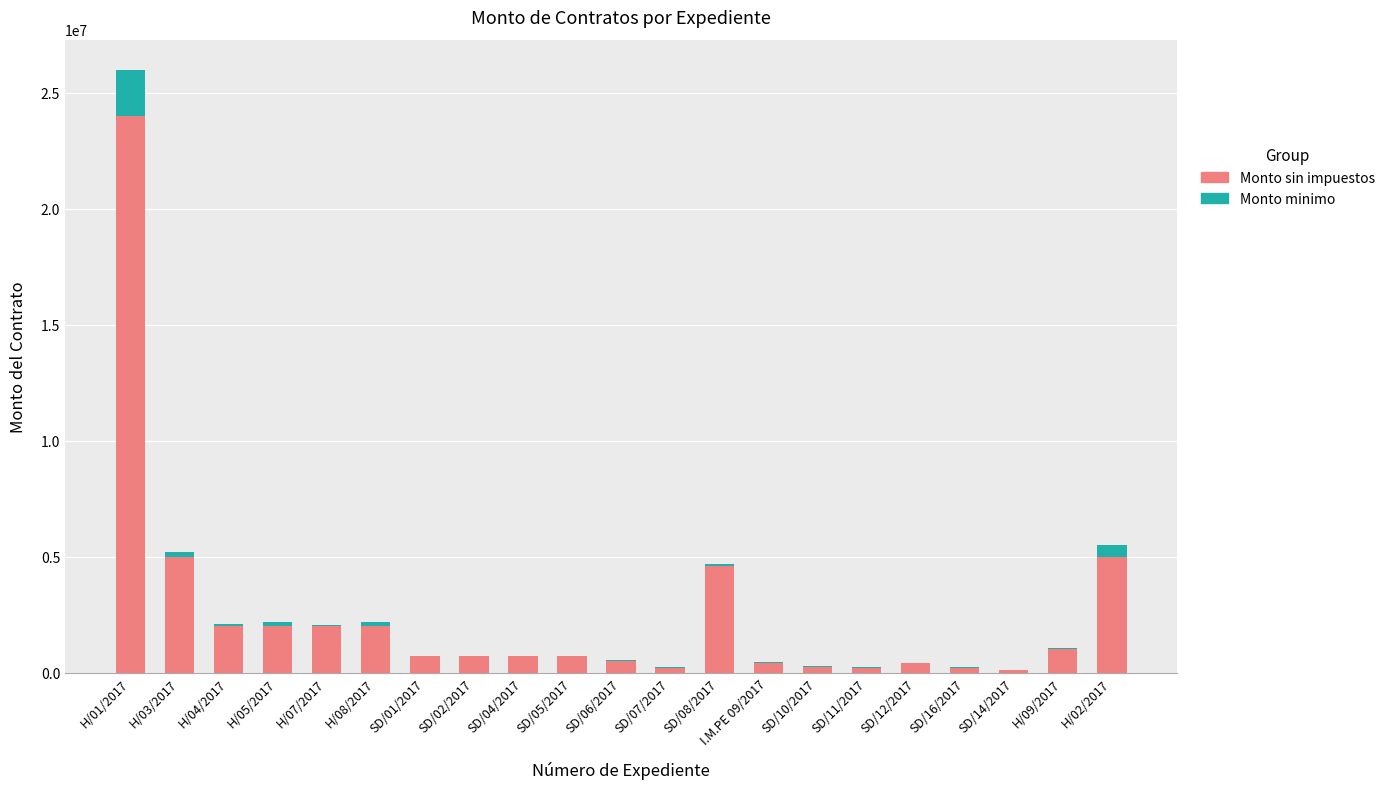

Which category has the highest value in the Monto sin impuestos series?

H/01/2017